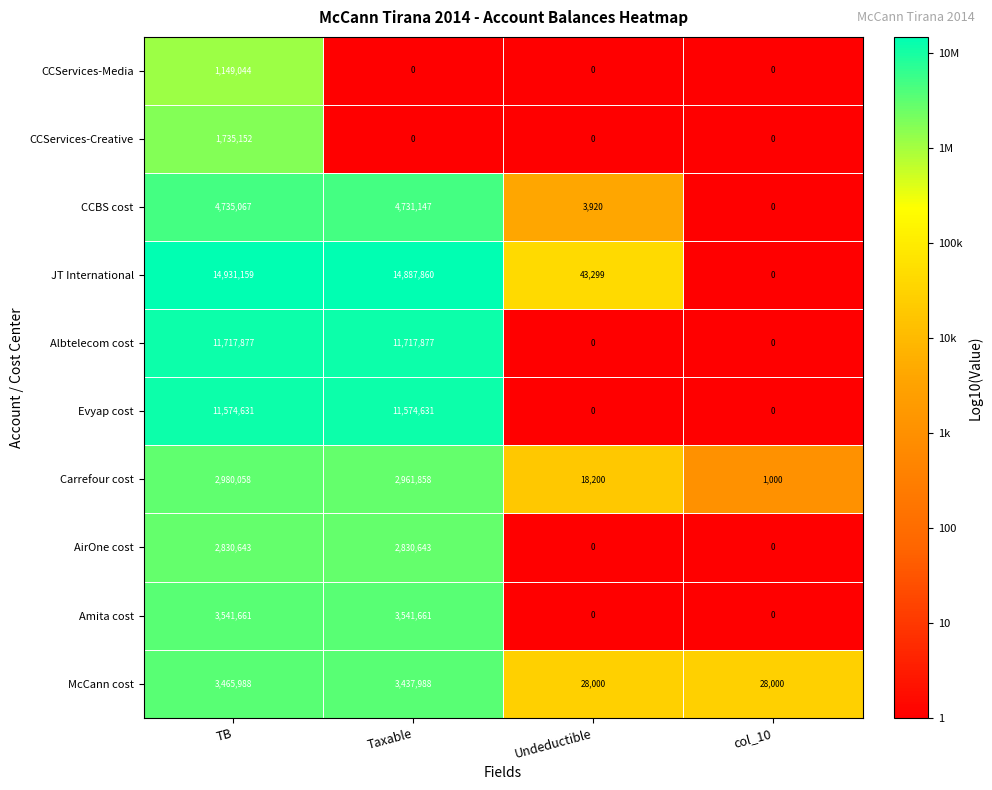

List the series in order of their peak value, lowest first.

CCServices-Media, CCServices-Creative, AirOne cost, Carrefour cost, McCann cost, Amita cost, CCBS cost, Evyap cost, Albtelecom cost, JT International